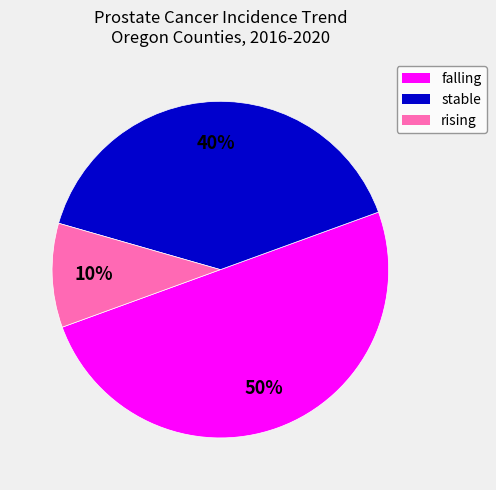

How many segments does this pie chart have?

3